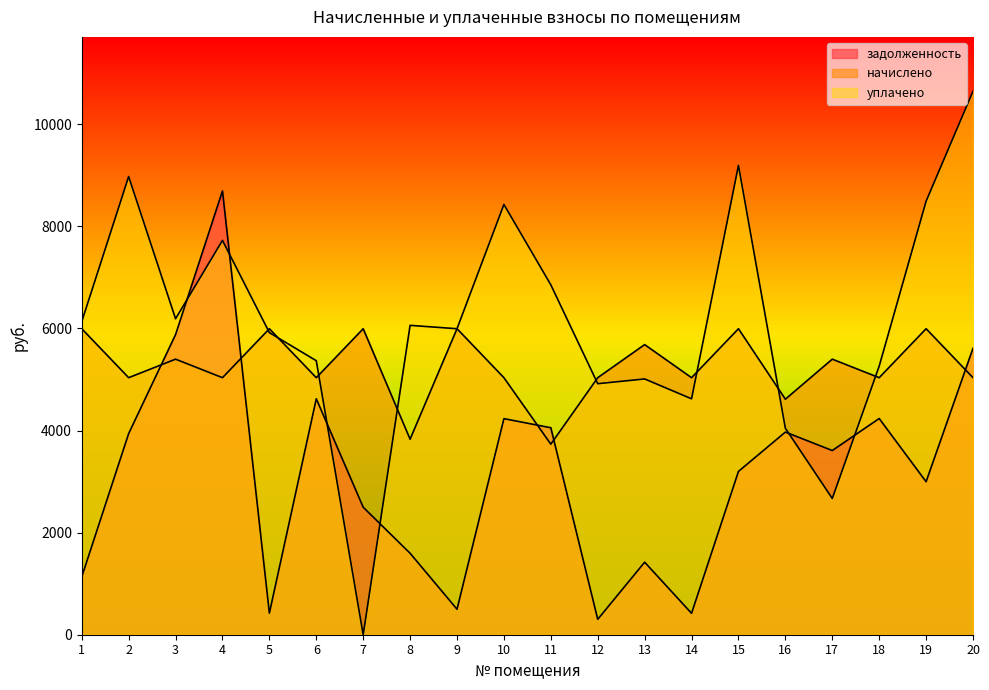

Where do уплачено and начислено first cross each other?

4 and 5